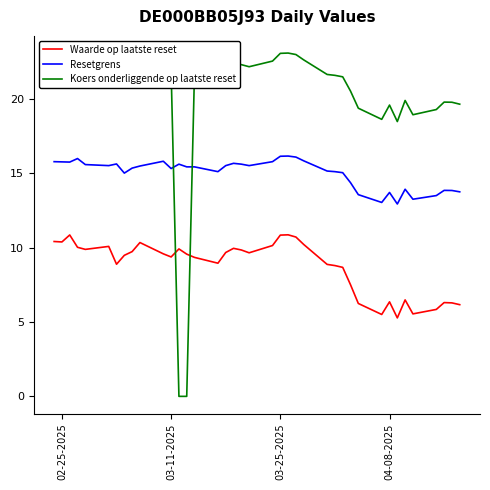

What is the difference between the maximum and second lowest values in the Resetgrens series?

3.1